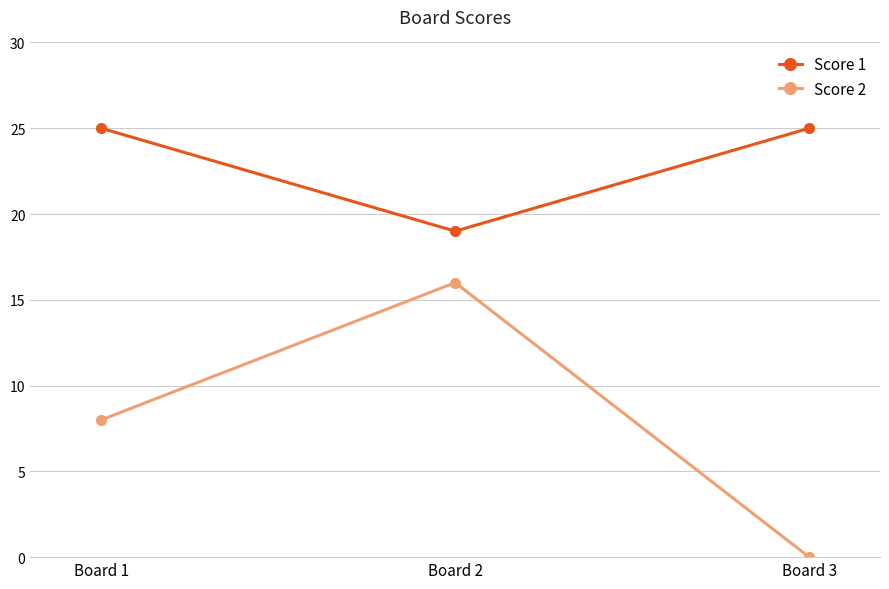

What is the sum of all Score 1 values?

69